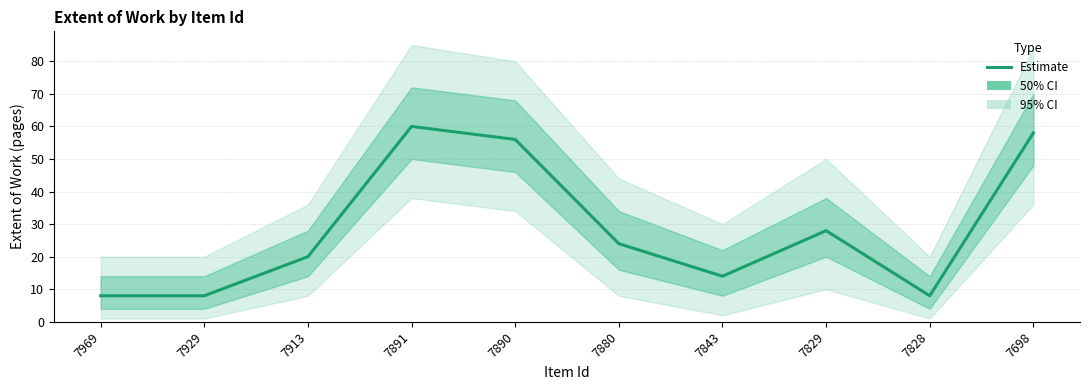

What is the difference between the second highest and second lowest values?

50